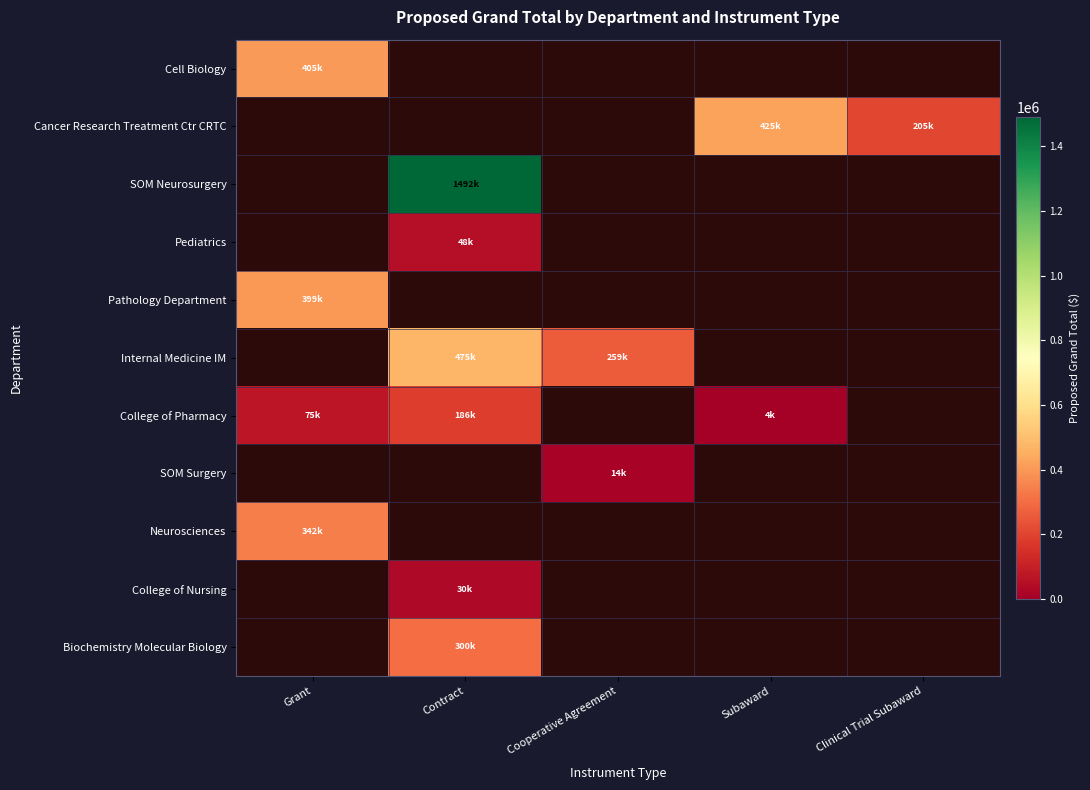

Which category has the highest value across all series?

Contract